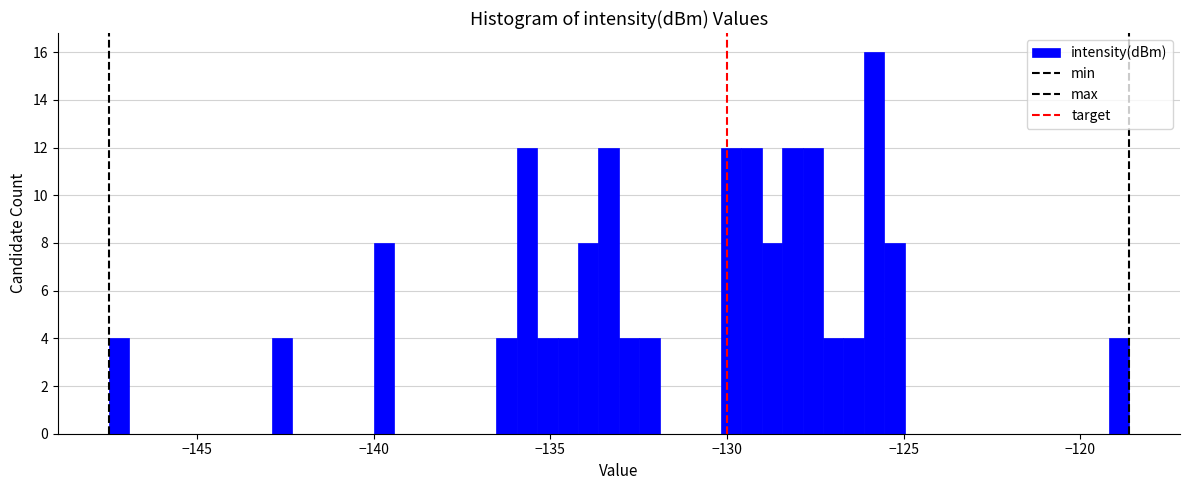

Read against the x-axis, roughly where is the centre of the tallest bar?

-126.0